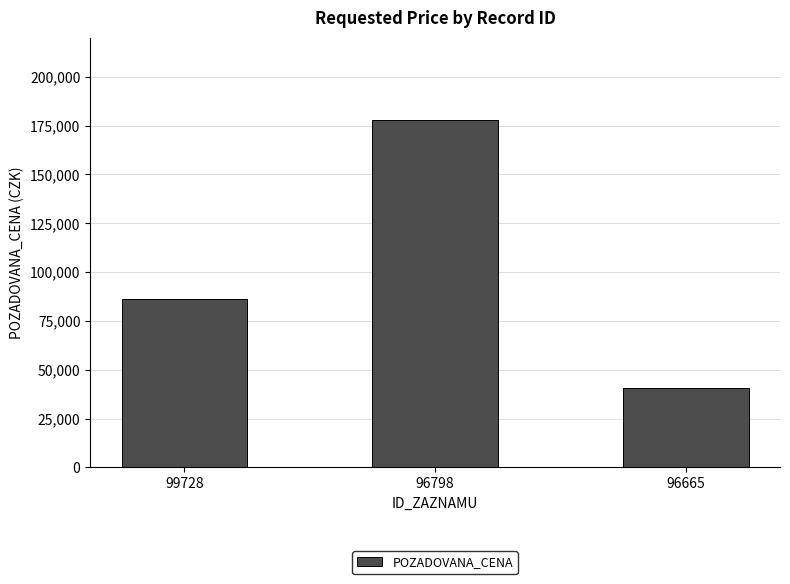

Is it true that the value at 99728 is 86410?

True